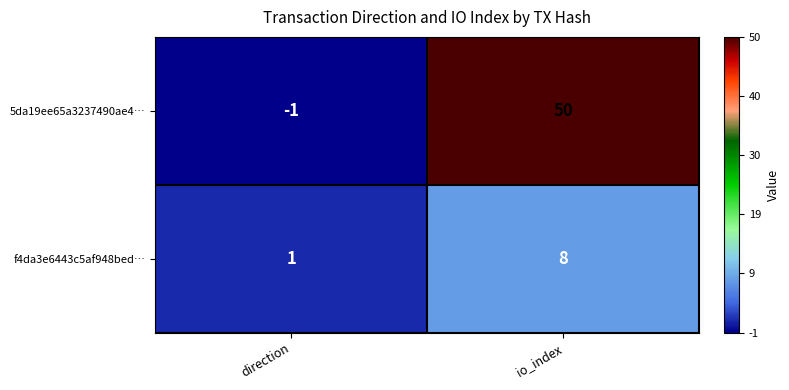

Which series changed the most between direction and io_index?

5da19ee65a3237490ae4…